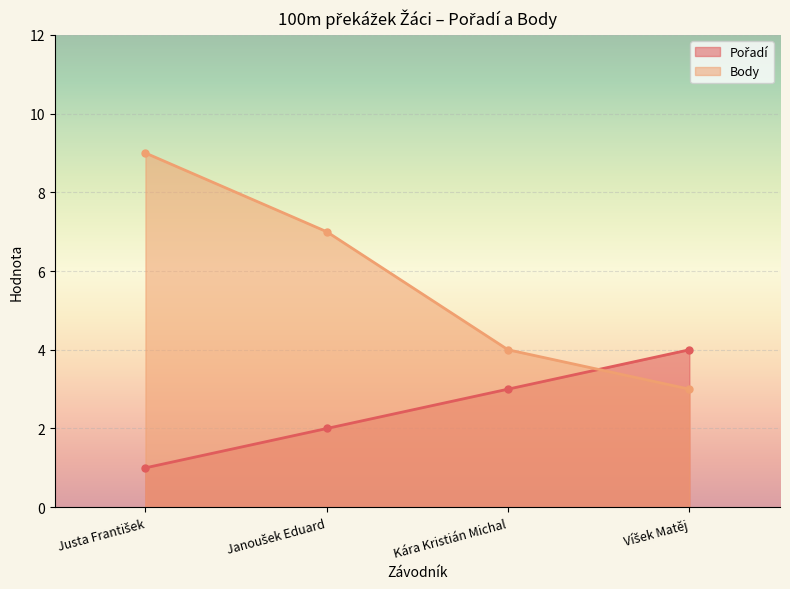

Reading left to right, extract all data points from this chart.

Pořadí: 1	2	3	4
Body: 9	7	4	3